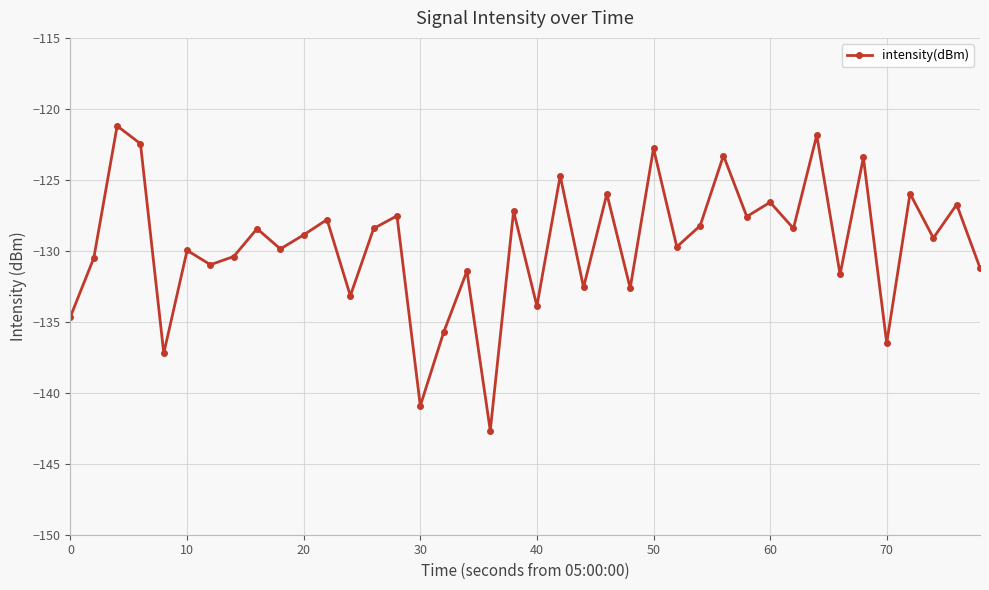

What is the value of the 27th point from the left?

-129.7